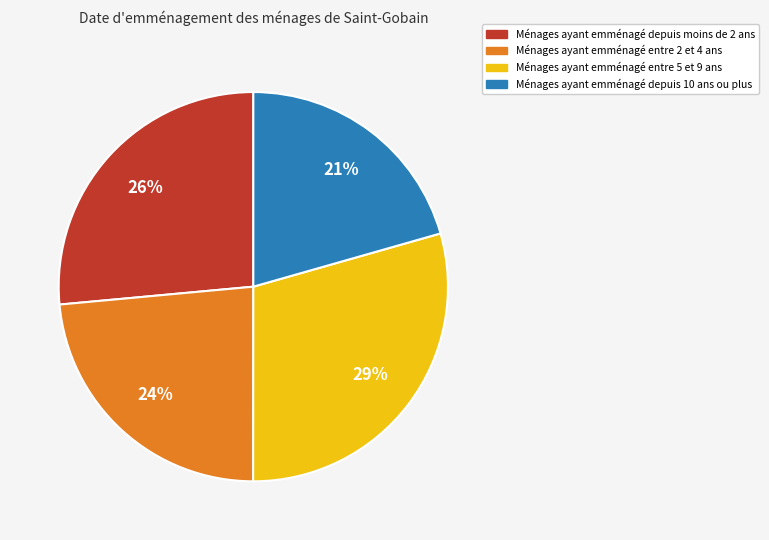

Is there a majority slice in this chart?

No